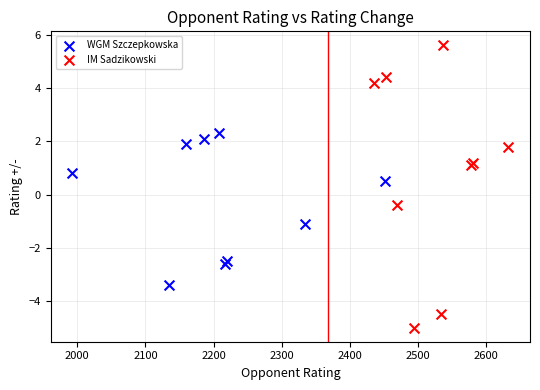

Which series reaches the minimum Y coordinate?

IM Sadzikowski